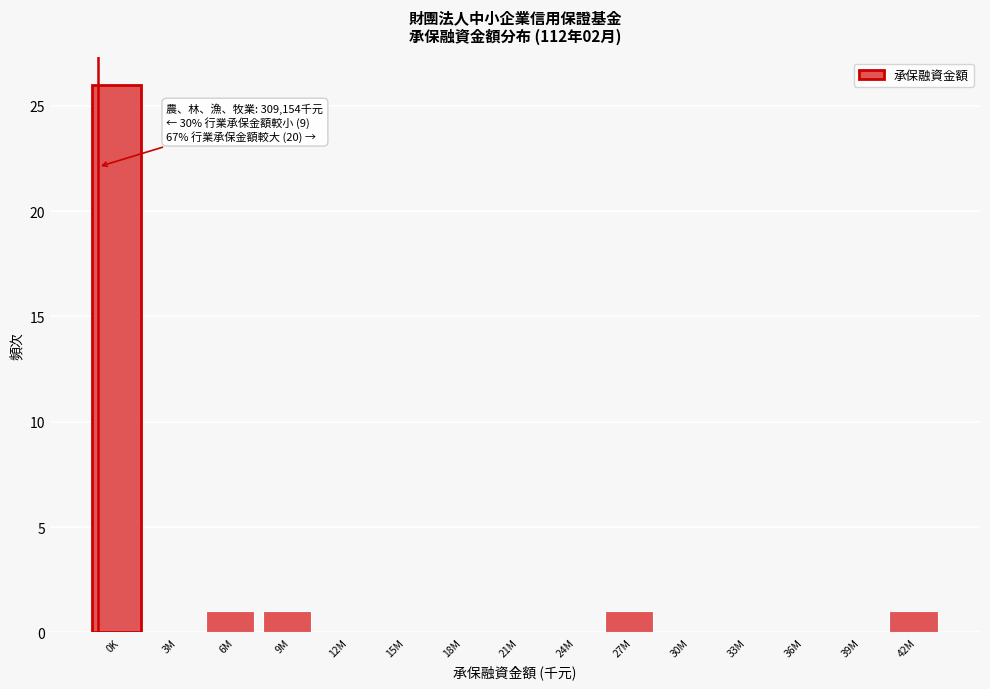

Reading right to left, extract all data points from this chart.

42M=1	39M=0	36M=0	33M=0	30M=0	27M=1	24M=0	21M=0	18M=0	15M=0	12M=0	9M=1	6M=1	3M=0	0K=26